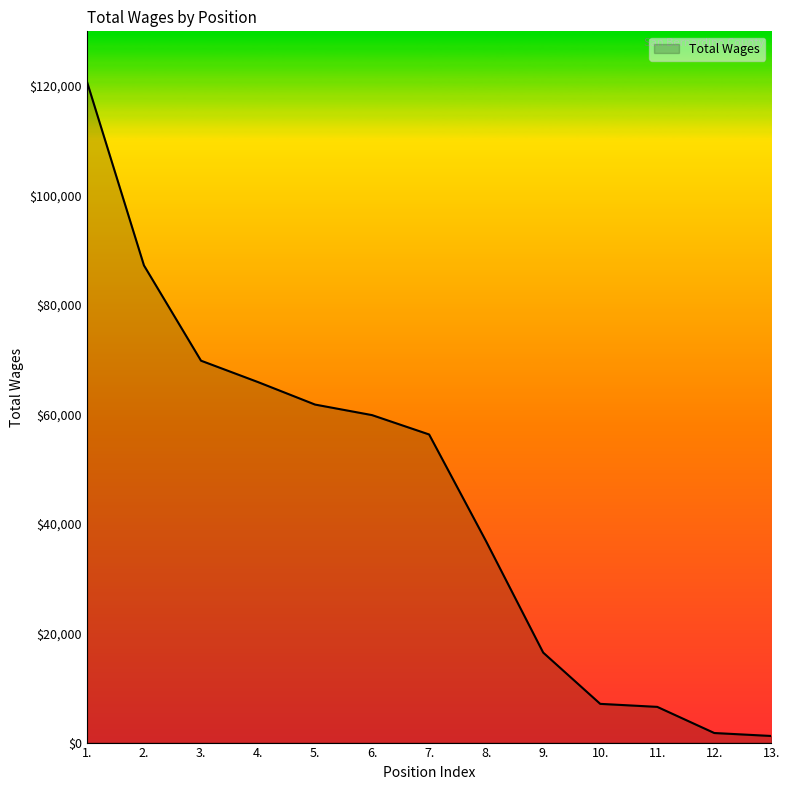

What is the maximum value shown in the chart?

120824